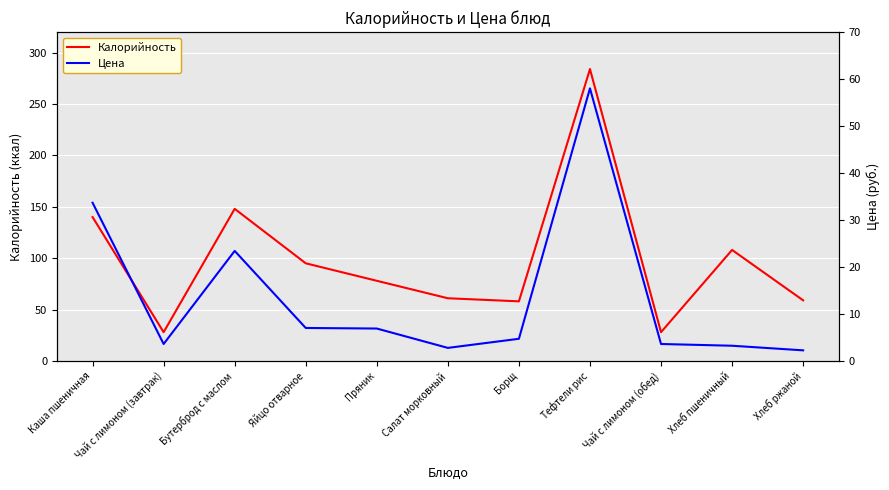

What is the minimum value for Калорийность?

28